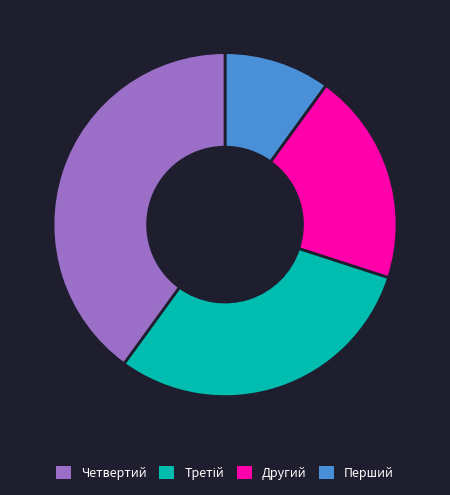

Is there any slice that represents more than half of the pie?

No